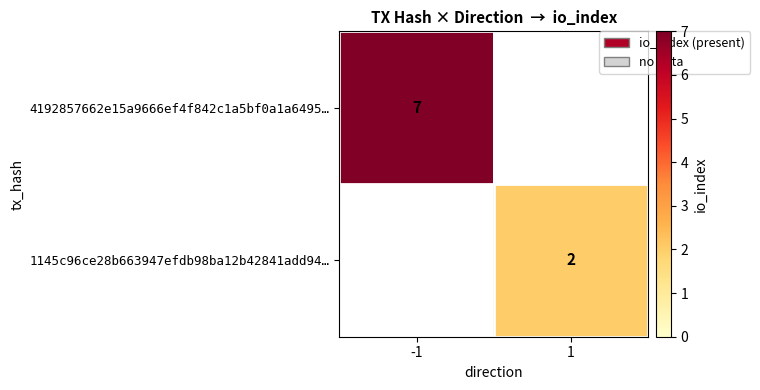

Which has a higher value, 1 or -1?

-1